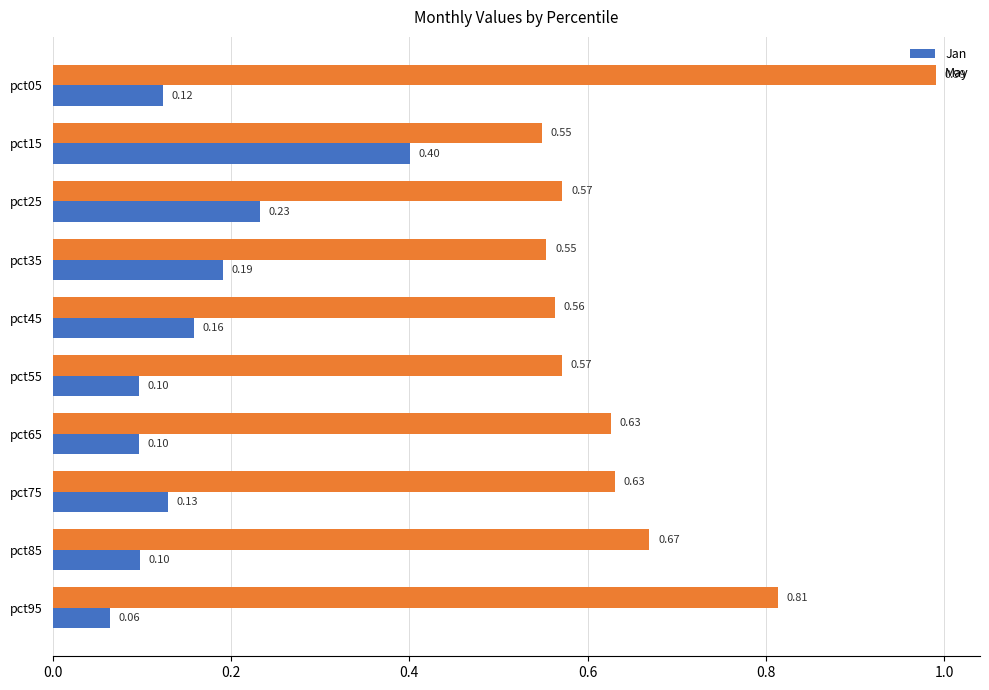

Rank the series at pct25 from highest to lowest value.

May, Jan